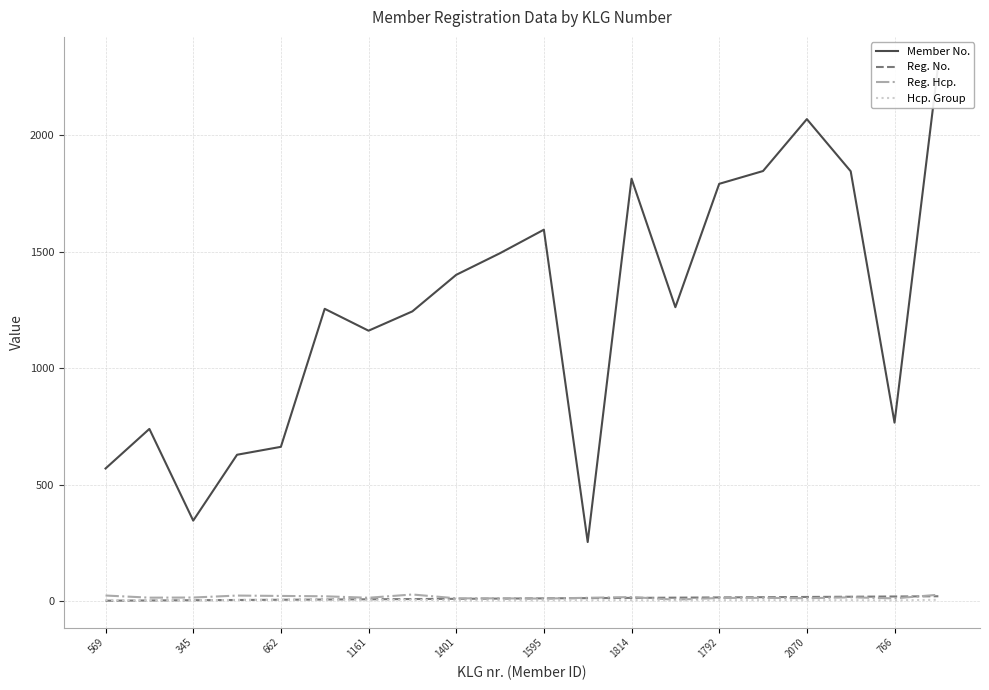

Reading right to left, list all the values displayed in this chart.

Member No.: 2308.0	766.0	1846.0	2070.0	1847.0	1792.0	1262.0	1814.0	253.0	1595.0	1494.0	1401.0	1244.0	1161.0	1255.0	662.0	628.0	345.0	739.0	569.0
Reg. No.: 20.0	19.0	18.0	17.0	16.0	15.0	14.0	13.0	12.0	11.0	10.0	9.0	8.0	7.0	6.0	5.0	4.0	3.0	2.0	1.0
Reg. Hcp.: 26.6	10.9	15.5	11.6	13.2	12.7	5.2	16.6	13.4	10.1	11.1	11.2	27.6	13.6	19.9	21.4	23.0	14.6	14.0	23.2
Hcp. Group: 5.0	2.0	3.0	3.0	3.0	3.0	2.0	3.0	3.0	2.0	2.0	2.0	5.0	3.0	4.0	4.0	4.0	3.0	3.0	4.0